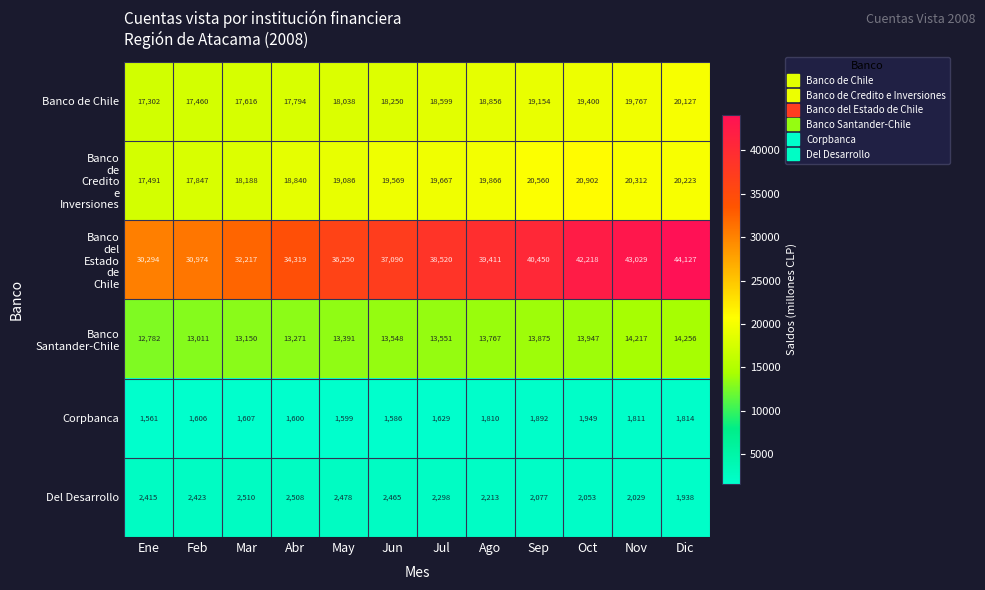

What value does the Del Desarrollo series have at Abr, to the nearest 10?

2510